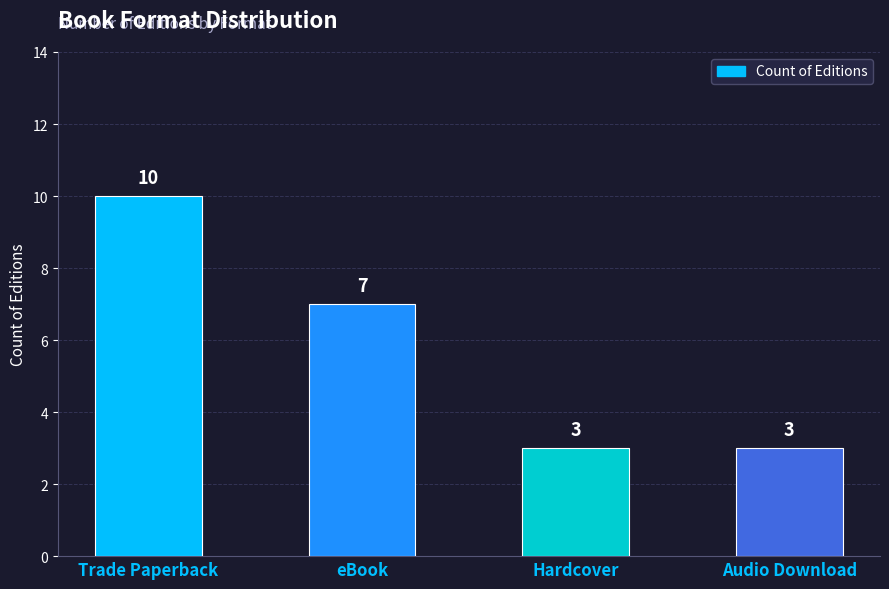

What is the ratio of the value at Trade Paperback to the value at Audio Download?

3.3